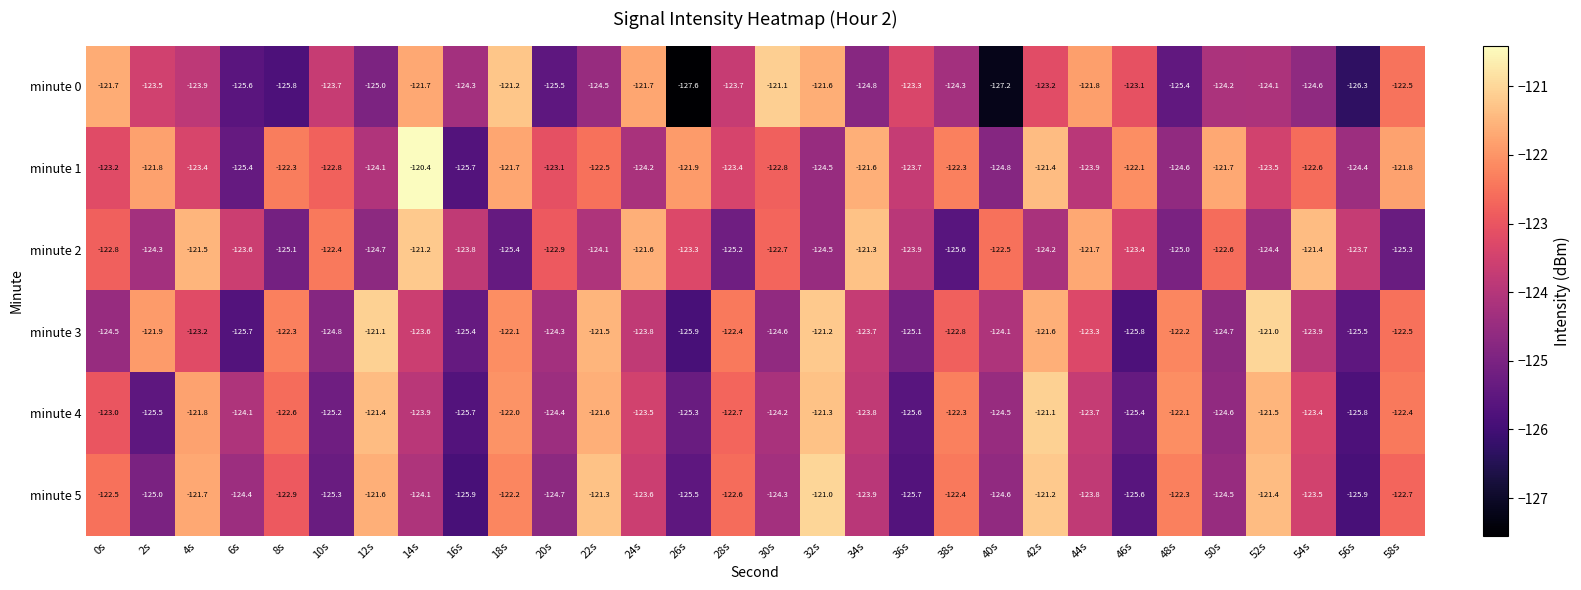

At which category is the sum across all series the highest?

42s